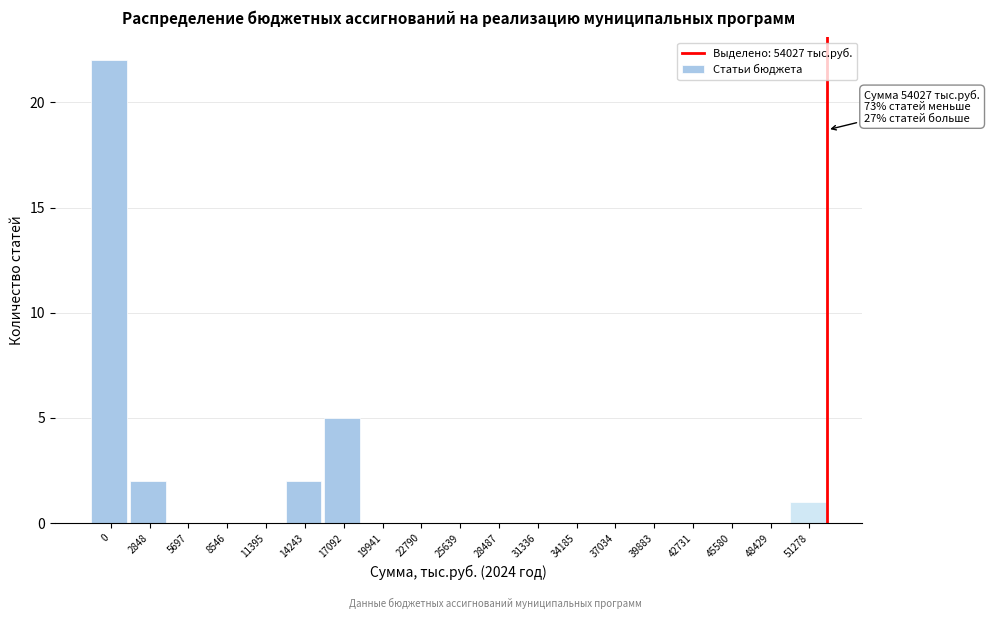

Reading left to right, what are all the values shown in this chart?

0=22	2848=2	5697=0	8546=0	11395=0	14243=2	17092=5	19941=0	22790=0	25639=0	28487=0	31336=0	34185=0	37034=0	39883=0	42731=0	45580=0	48429=0	51278=1